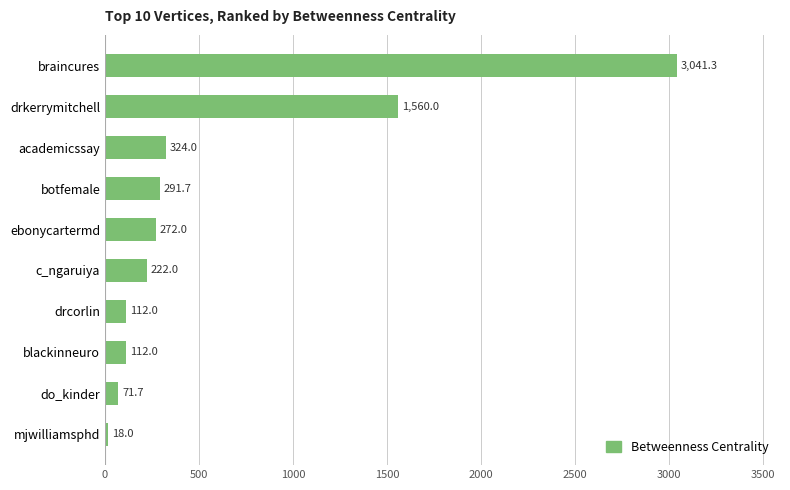

What is the difference between the second highest and second lowest values?

1488.3